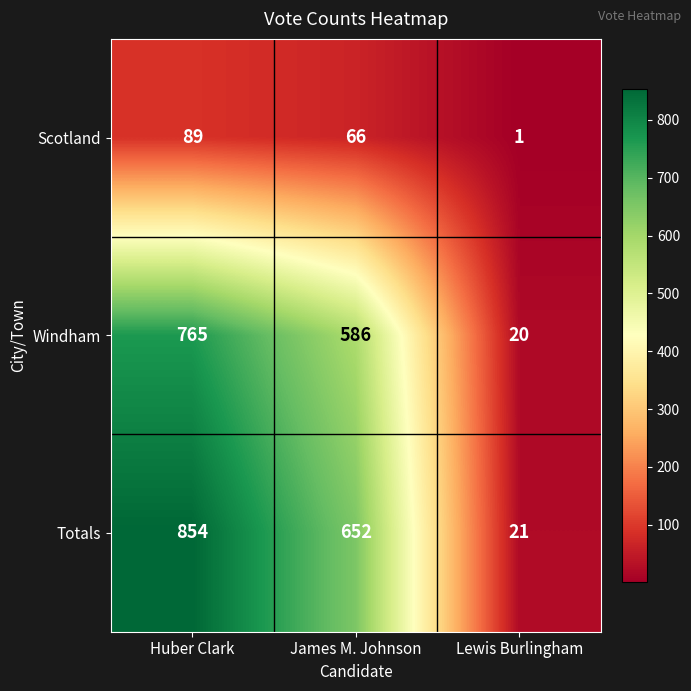

Which series changed the most between Huber Clark and Lewis Burlingham?

Totals